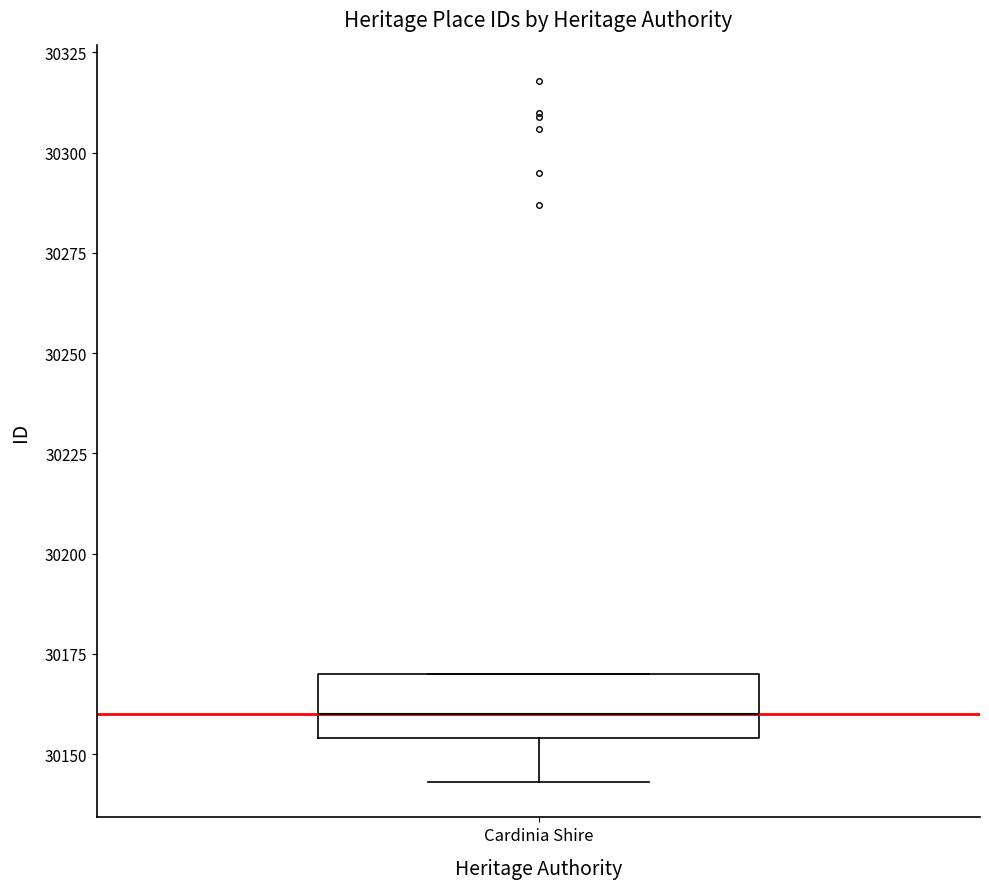

Where is the lower edge of the box for Cardinia Shire on the y-axis? The values are not printed on the chart, so give them approximately, as read against the axis.

30155